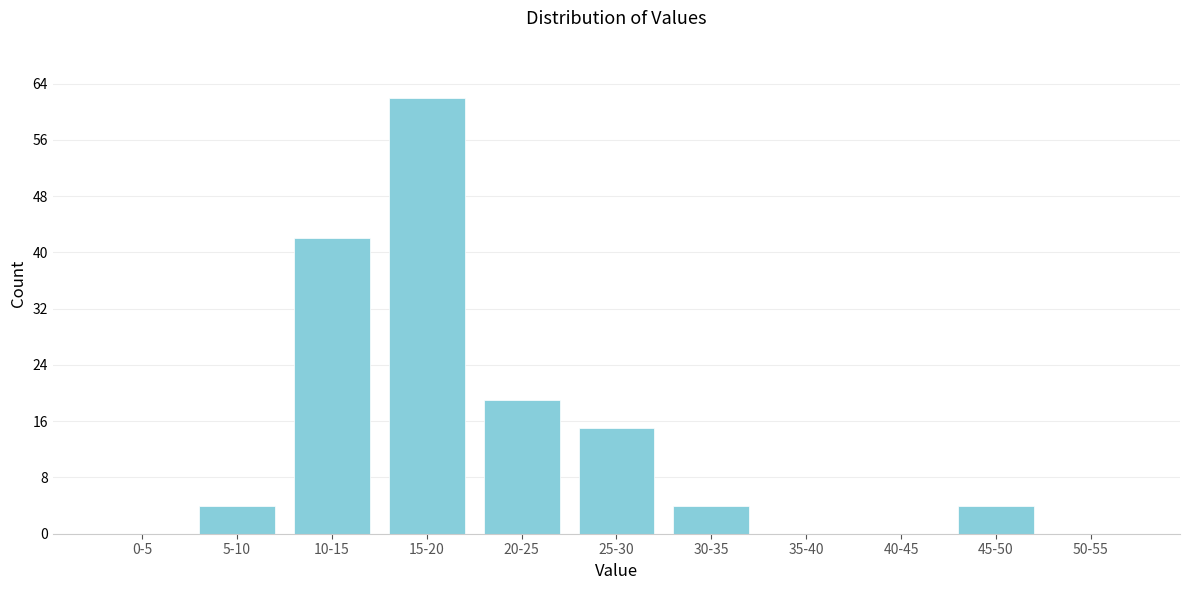

Reading left to right, what are all the values shown in this chart?

0-5=0	5-10=4	10-15=42	15-20=62	20-25=19	25-30=15	30-35=4	35-40=0	40-45=0	45-50=4	50-55=0